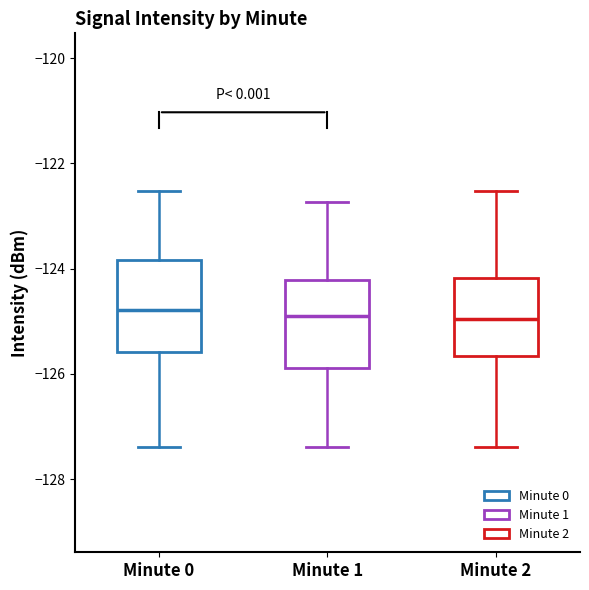

Where does the upper whisker of the box for Minute 0 end on the y-axis? The values are not printed on the chart, so give them approximately, as read against the axis.

-122.6